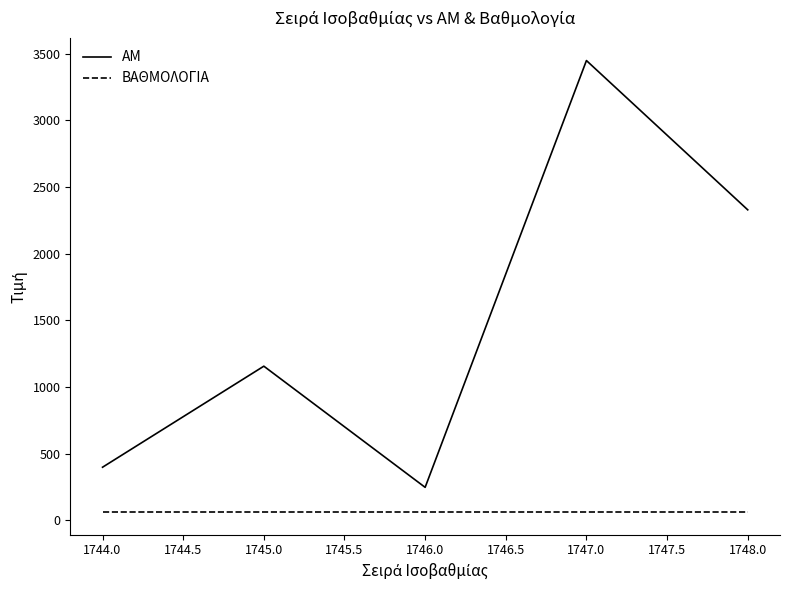

The ΒΑΘΜΟΛΟΓΙΑ series shows 61.2 at 1748.0. True or false?

True